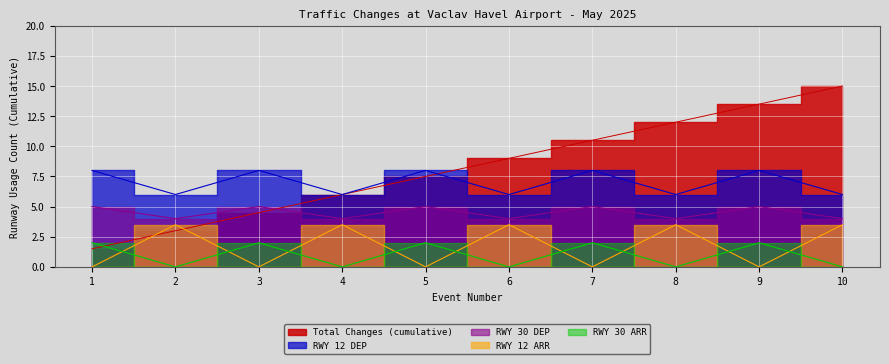

True or false: RWY 30 DEP and RWY 12 ARR intersect in this chart.

False